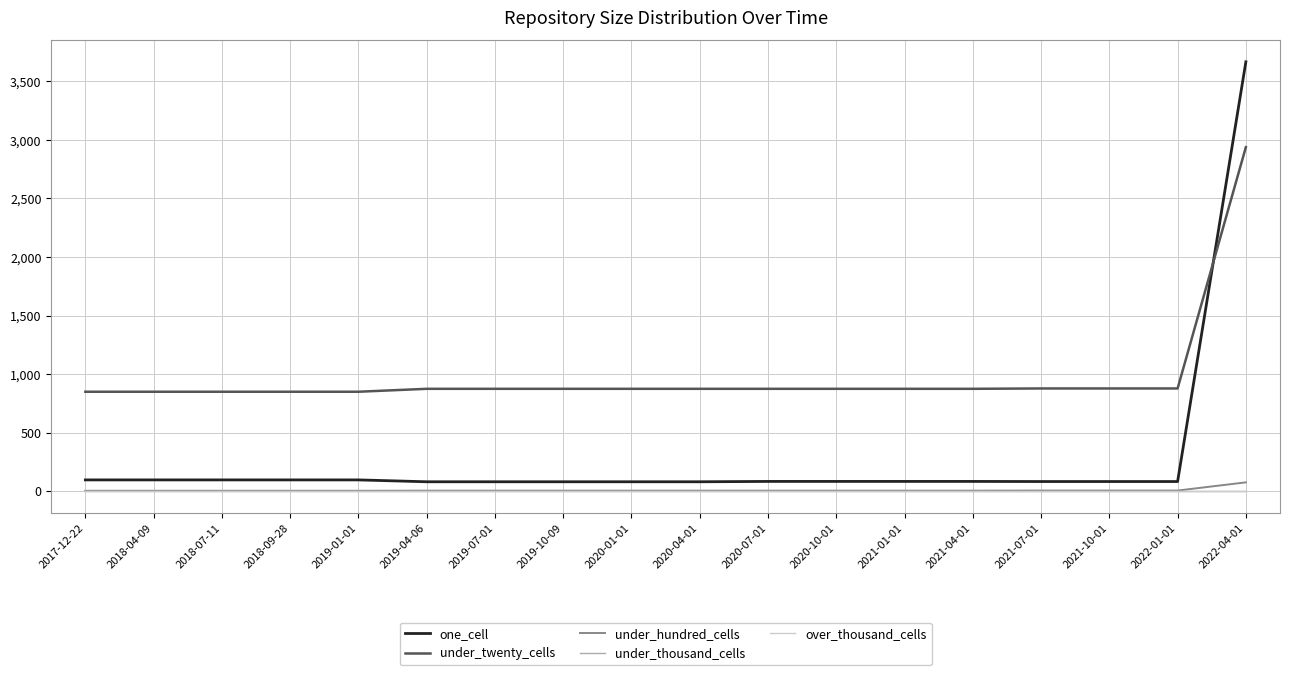

What is the highest value of the under_twenty_cells series?

2938